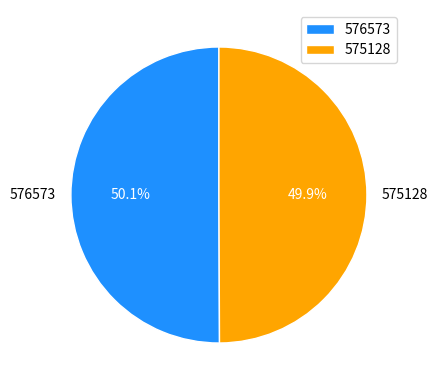

What is the total percentage of 576573 and 575128?

100.0%